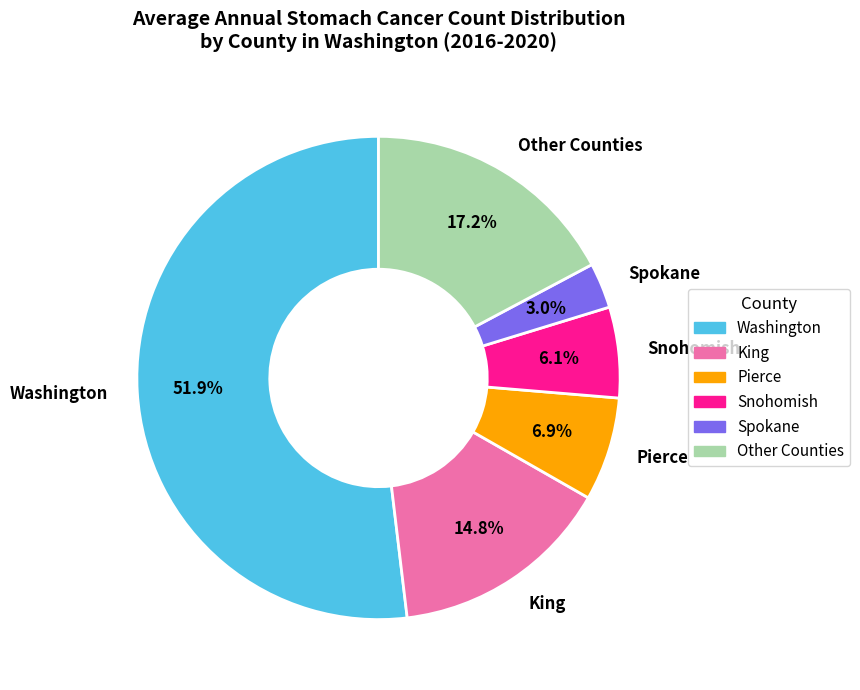

How many segments does this pie chart have?

6